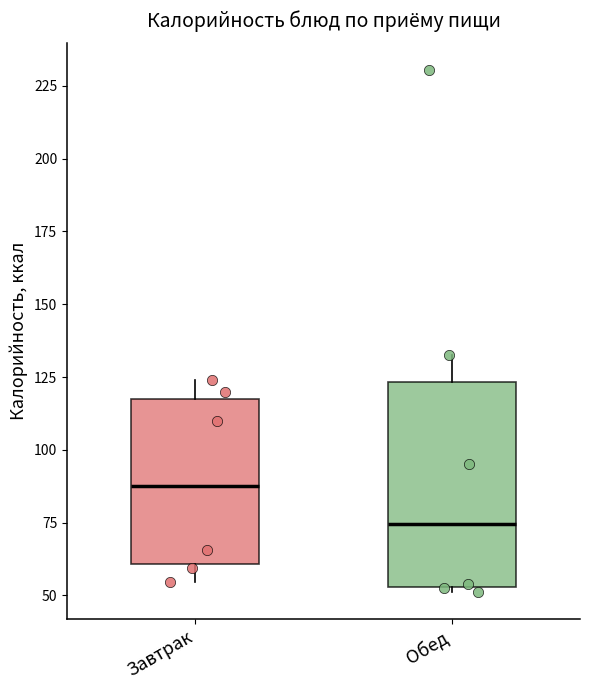

Reading left to right, read every box against the y-axis: the position of its median line, the range the box covers, and the ends of its whiskers. The values are not printed on the chart, so give them approximately, as read against the axis.

Завтрак: median 90, box 60 to 115, whiskers 55 to 125
Обед: median 75, box 55 to 125, whiskers 50 to 135